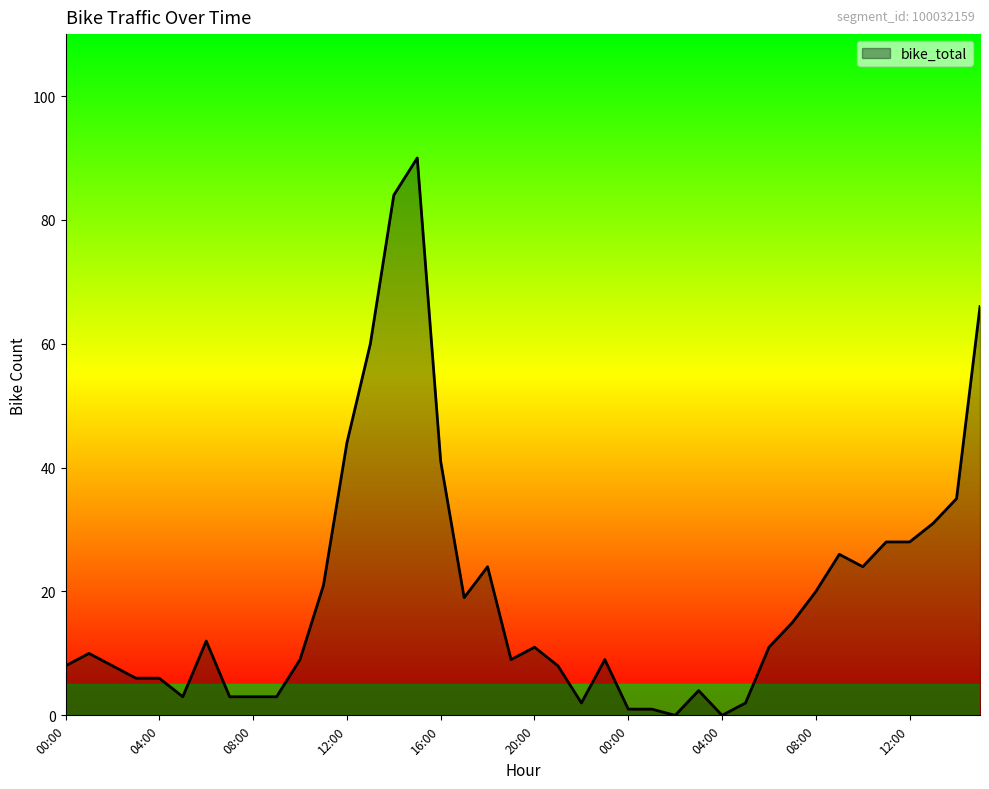

What is the average value?

20